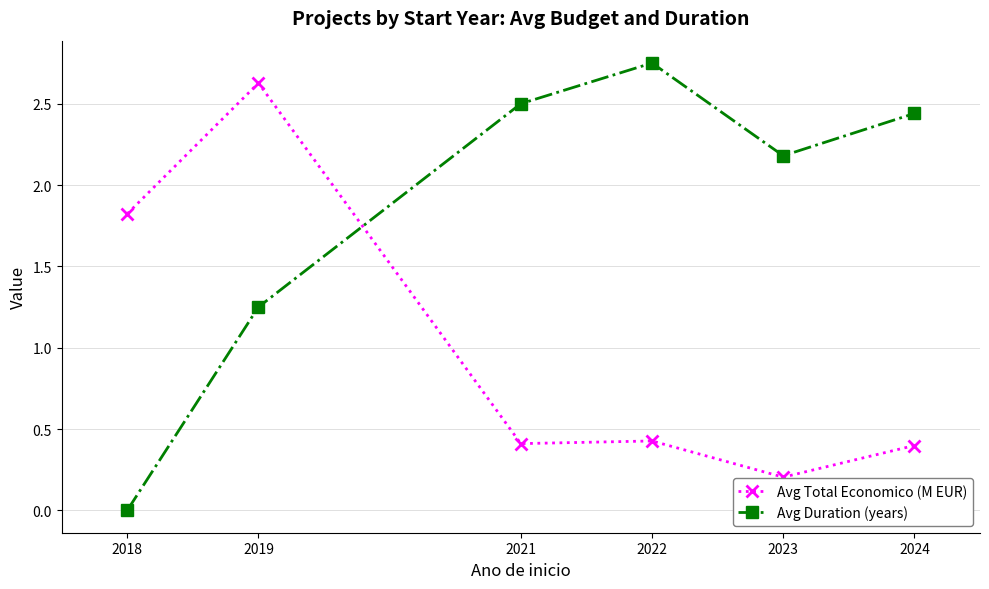

True or false: Avg Duration (years) has more than 2 interior local peaks.

False